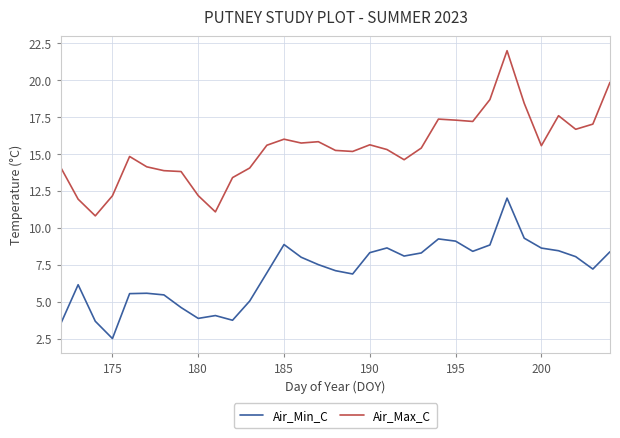

How many distinct data groups are displayed?

2